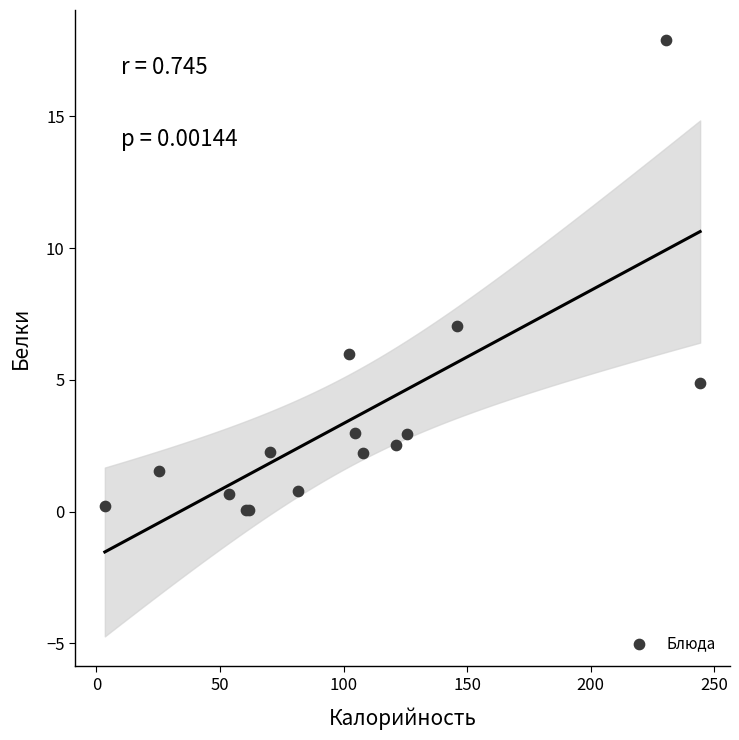

What Y value in the scatter plot is closest to 8?

7.0